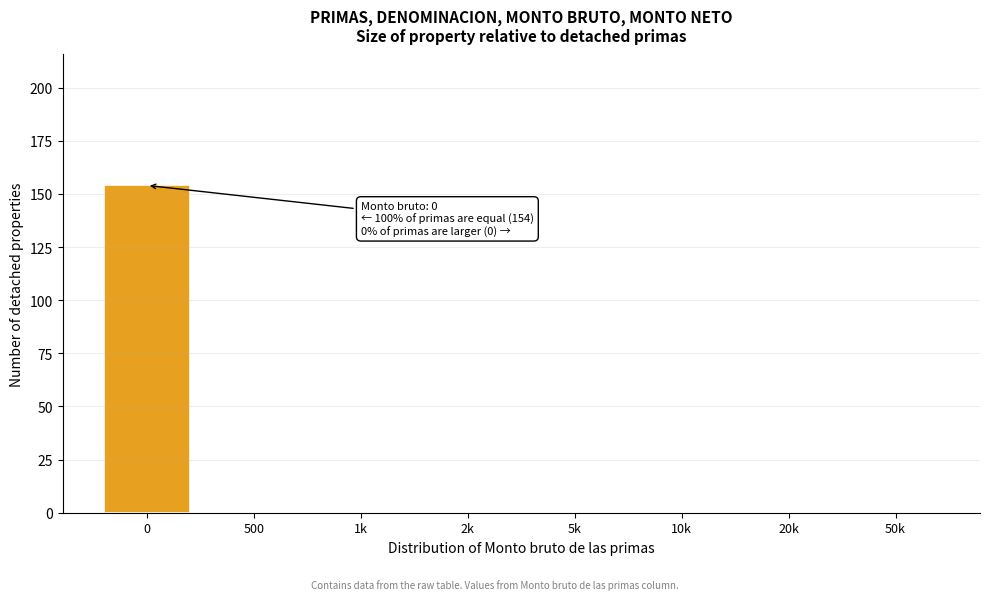

Reading right to left, transcribe all the data shown in this chart.

50k=0	20k=0	10k=0	5k=0	2k=0	1k=0	500=0	0=154